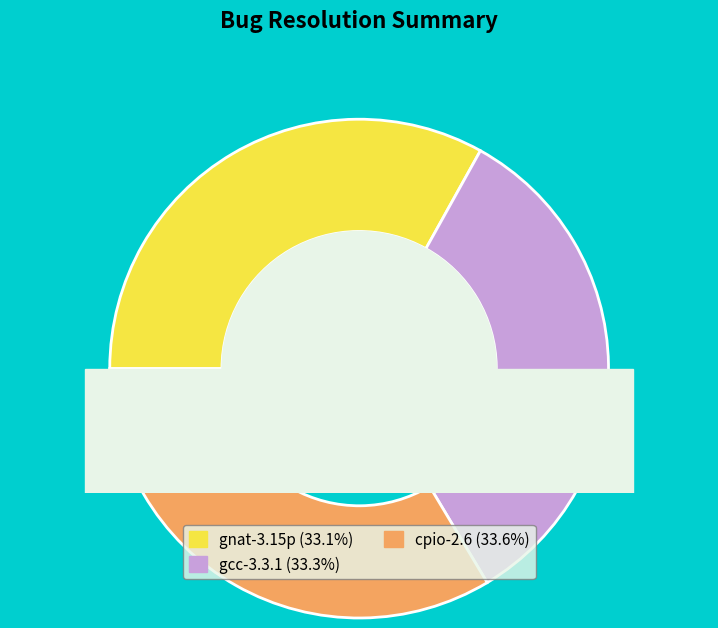

What is the change in value from gcc-3.3.1 to cpio-2.6?

+1